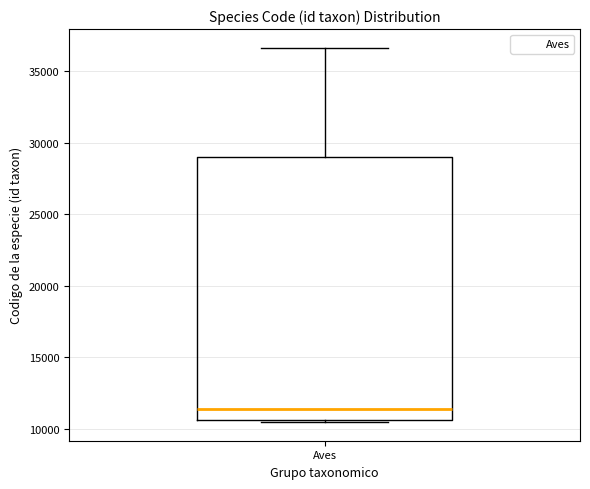

Where does the upper whisker of the box for Aves end on the y-axis? The values are not printed on the chart, so give them approximately, as read against the axis.

36500